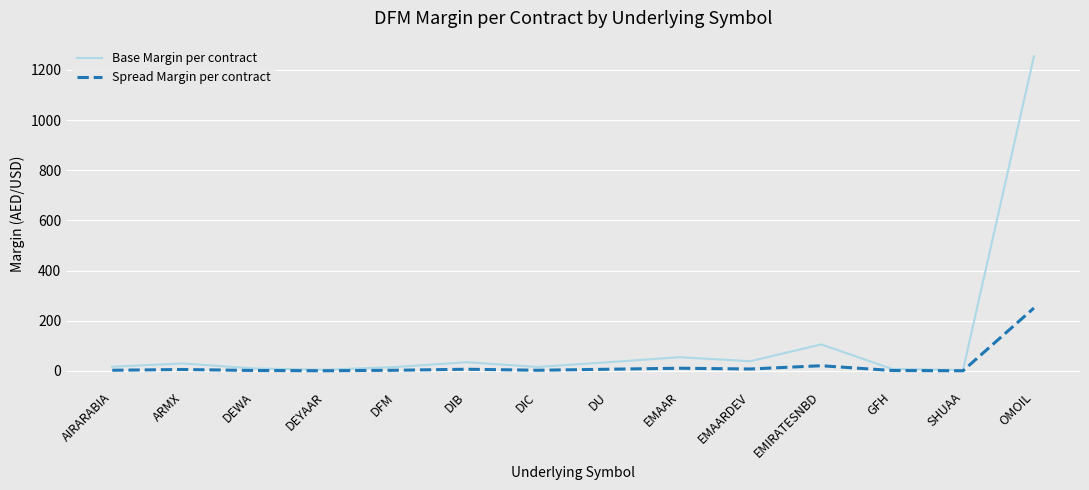

What is the lowest value of the Base Margin per contract series?

4